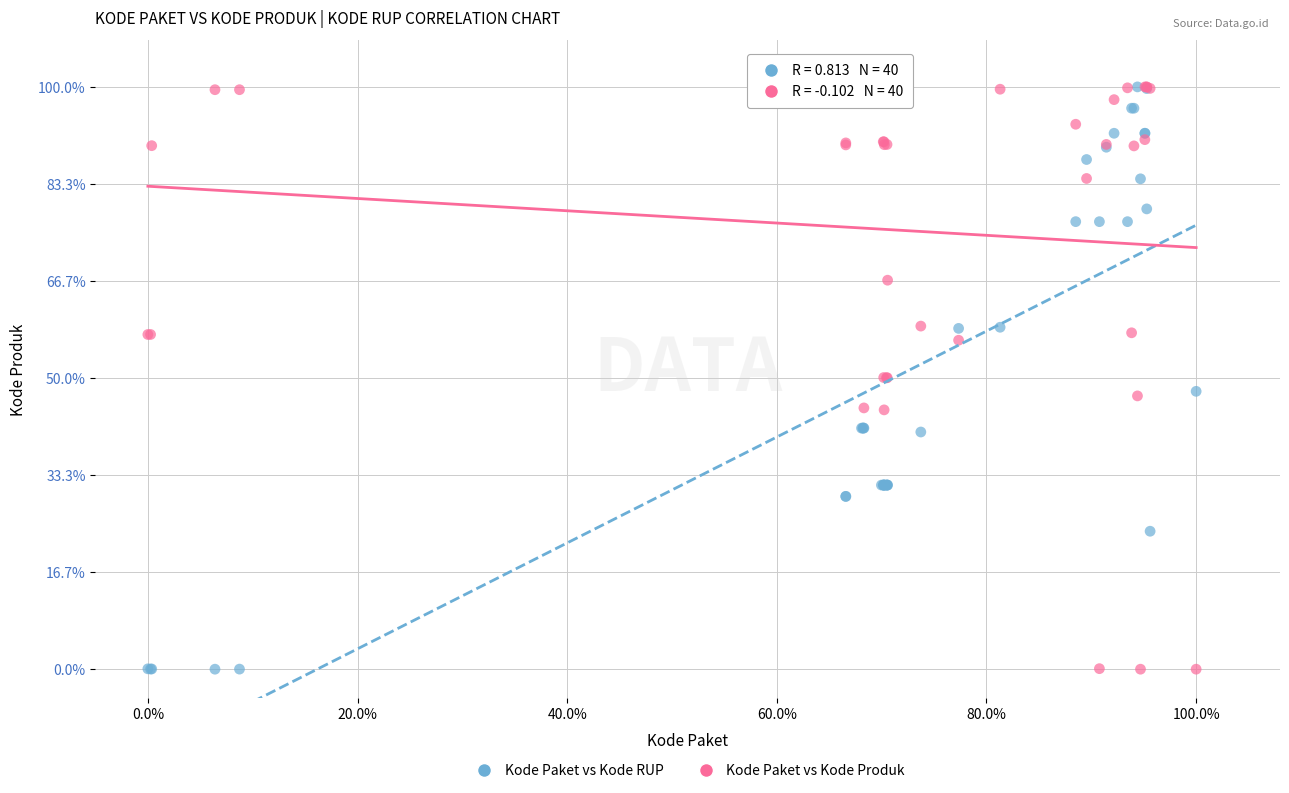

What are all the series names shown in the legend?

Kode Paket vs Kode RUP, Kode Paket vs Kode Produk